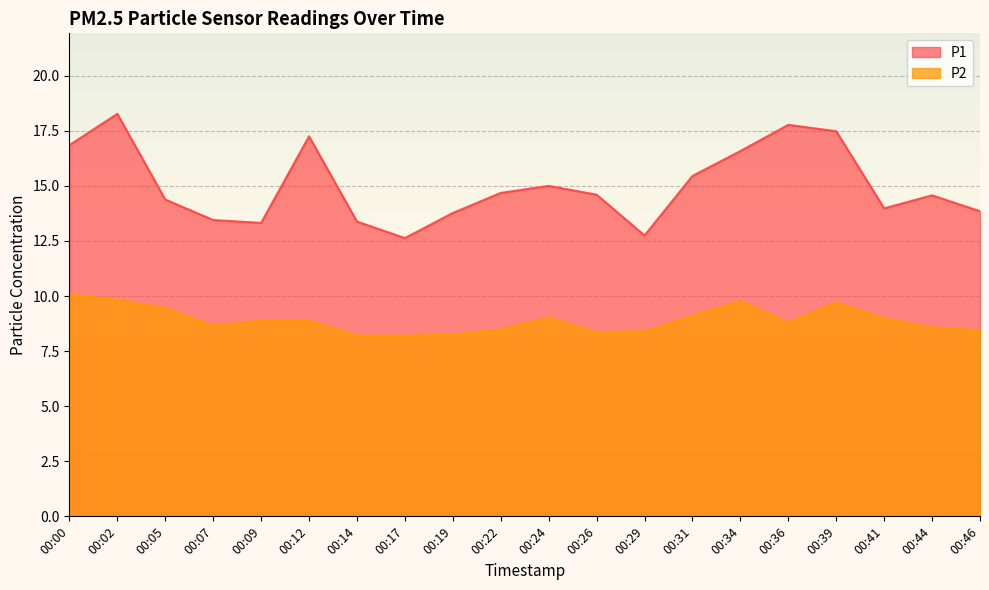

List the series in order of their overall mean, highest first.

P1, P2